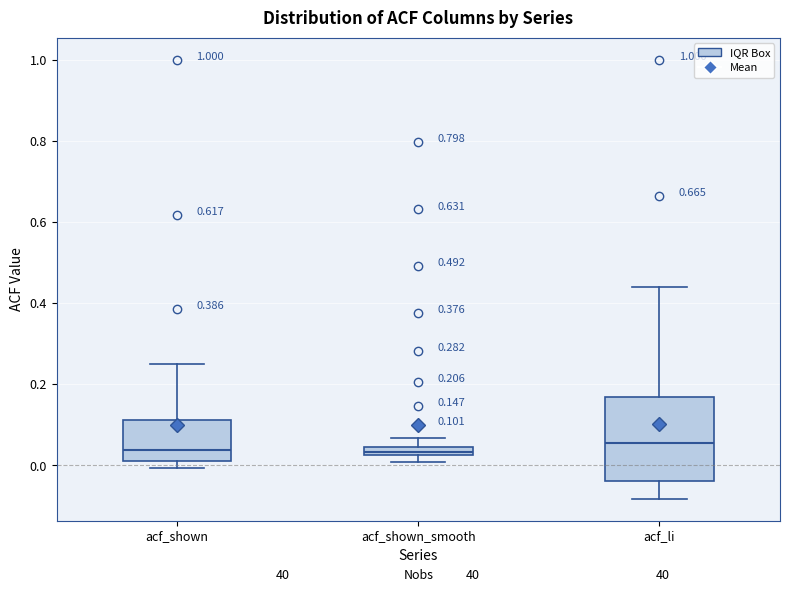

Which box is the tallest, from its lower edge to its upper edge?

acf_li